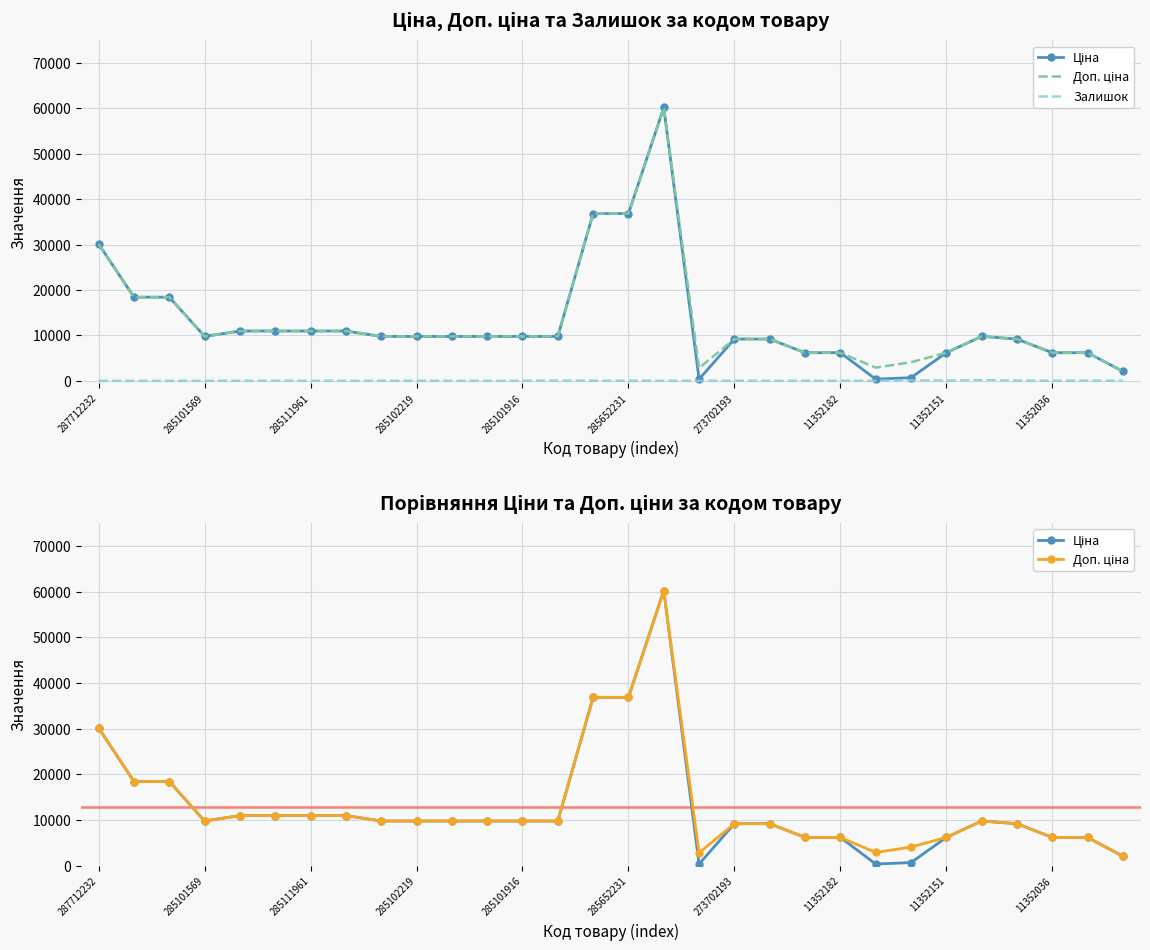

How many interior local valleys does the Ціна series have?

3